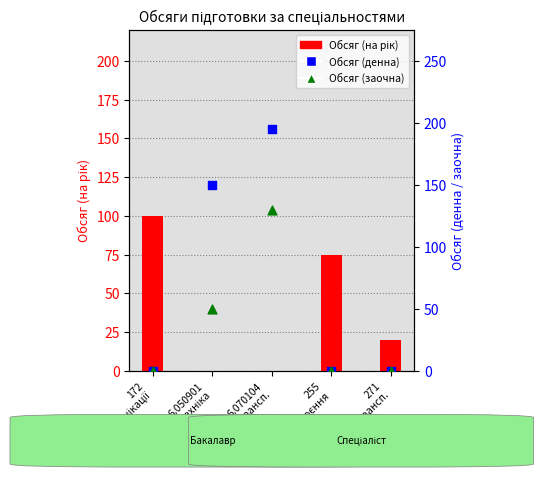

At how many categories does at least one series exceed 76?

3